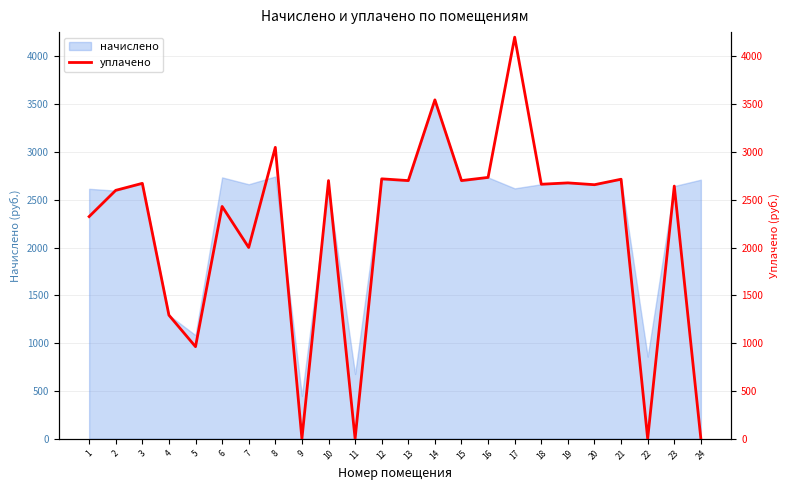

Reading left to right, what are all the values shown in this chart?

1=2323.5	2=2597.9	3=2671.2	4=1292.7	5=962.8	6=2429.5	7=2000.0	8=3047.8	9=0.0	10=2700.0	11=0.0	12=2718.4	13=2699.8	14=3544.1	15=2700.0	16=2733.2	17=4200.0	18=2661.7	19=2676.0	20=2656.9	21=2714.1	22=0.0	23=2642.6	24=0.0